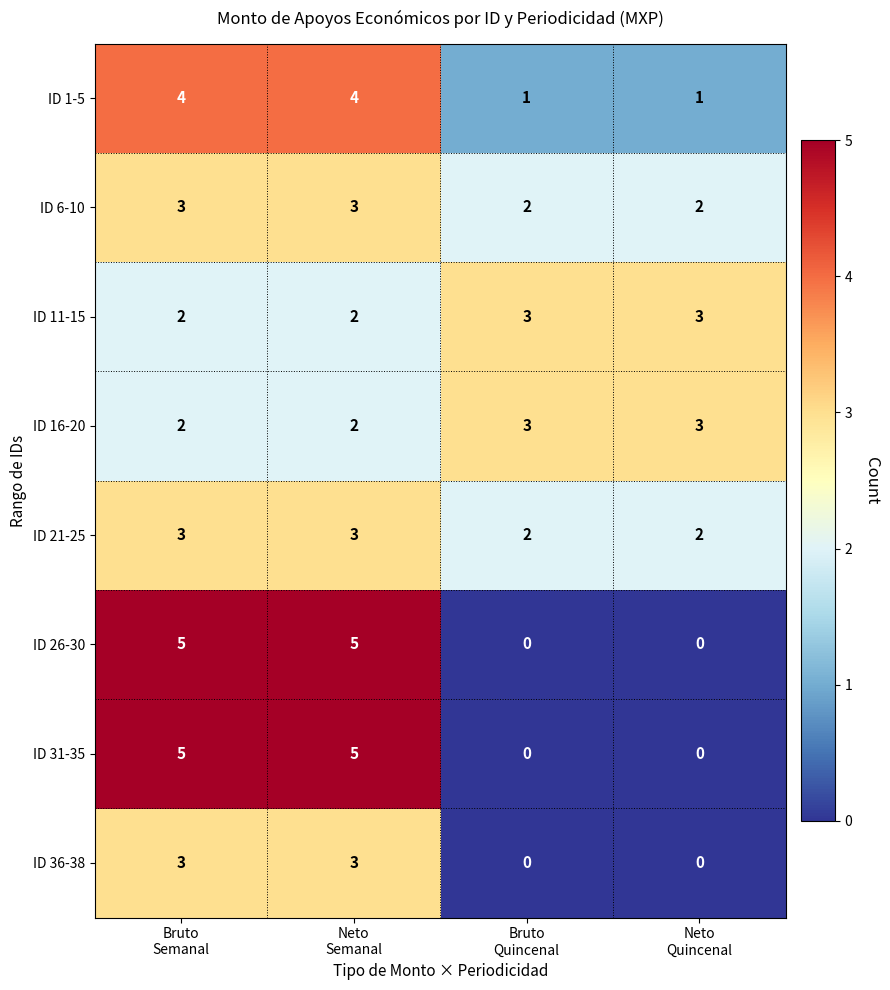

Count the ID 21-25 values in the range 2 to 3.

4